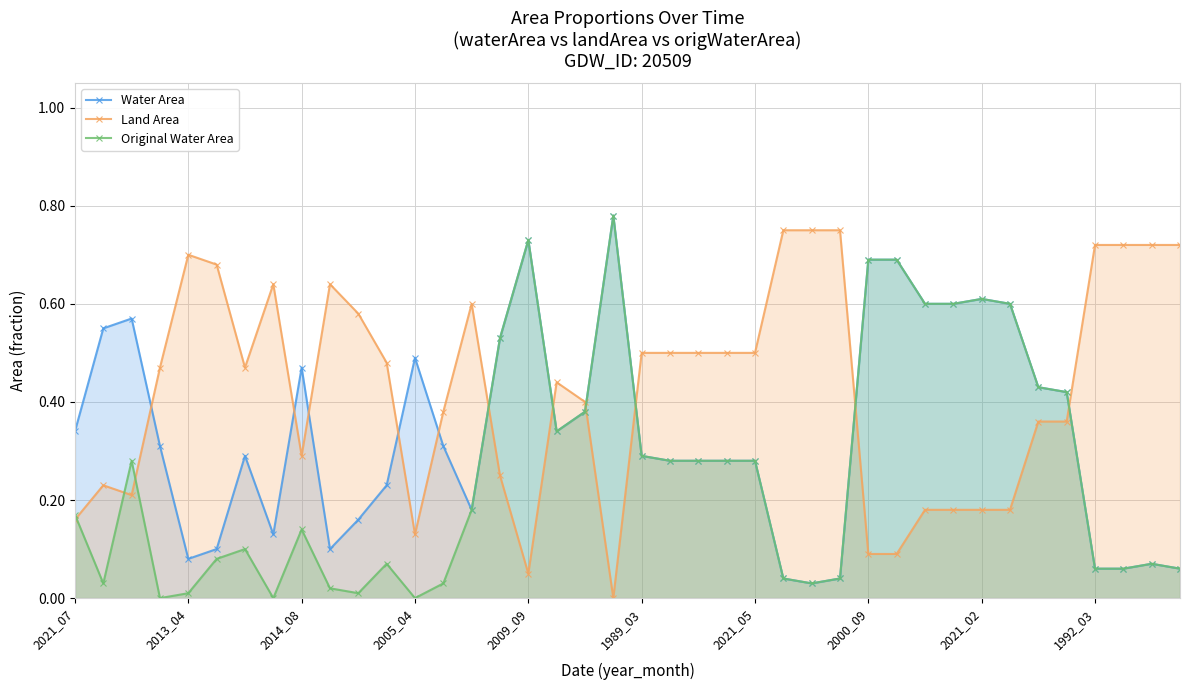

What are all the series names shown in the legend?

Water Area, Land Area, Original Water Area